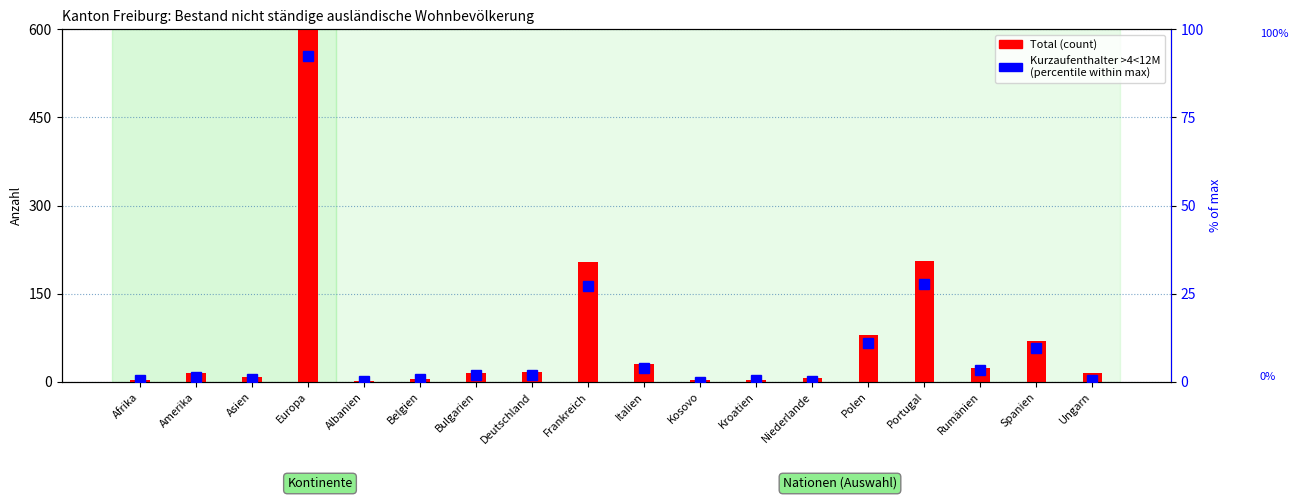

Does the chart contain any negative values?

No